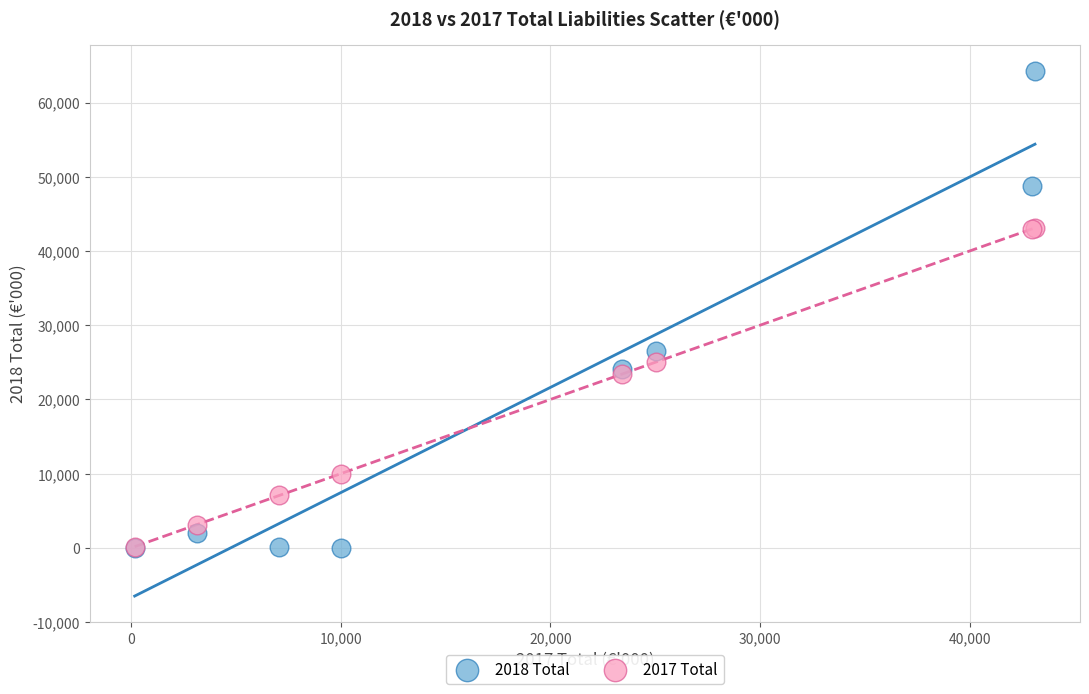

Which series contains the highest Y value?

2018 Total